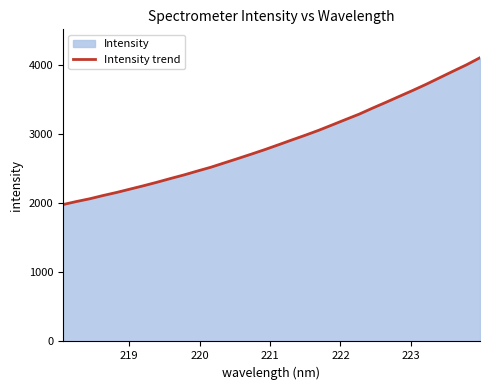

What is the greatest value displayed?

4112.2